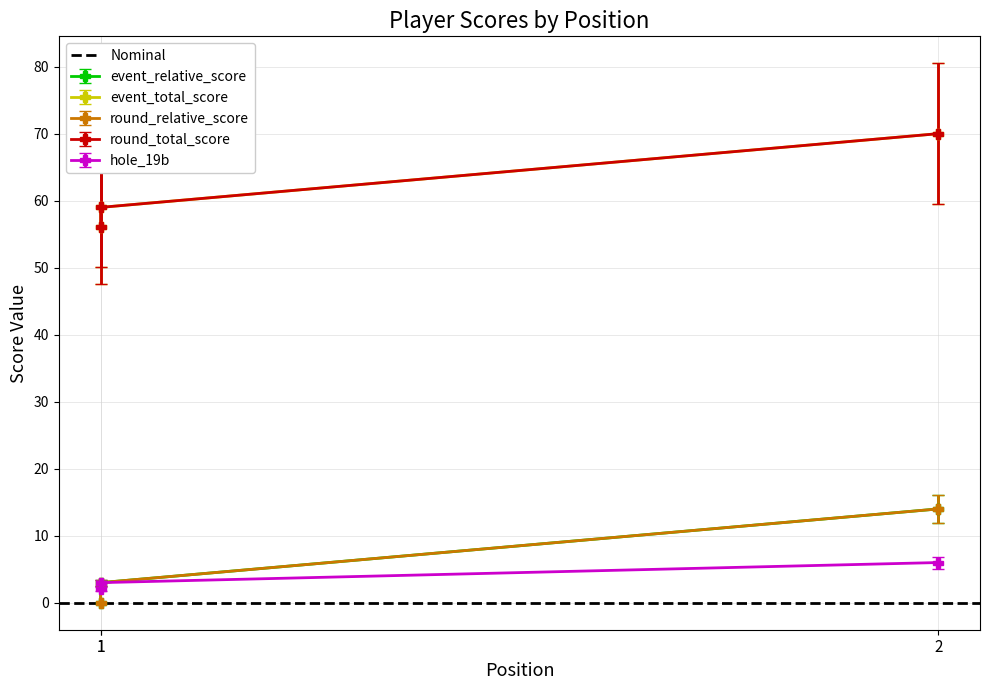

At which label is event_total_score closest to 5?

1